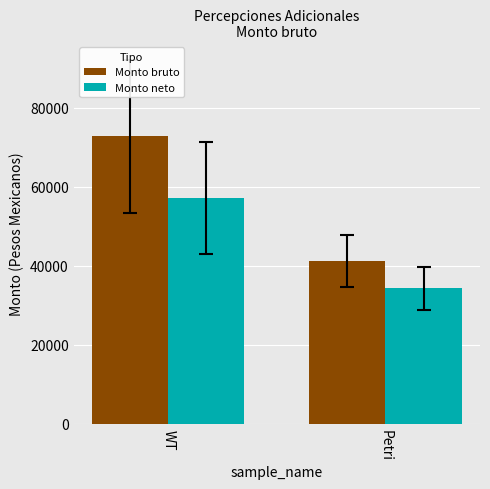

What is the average value of the Monto bruto series?

56947.8